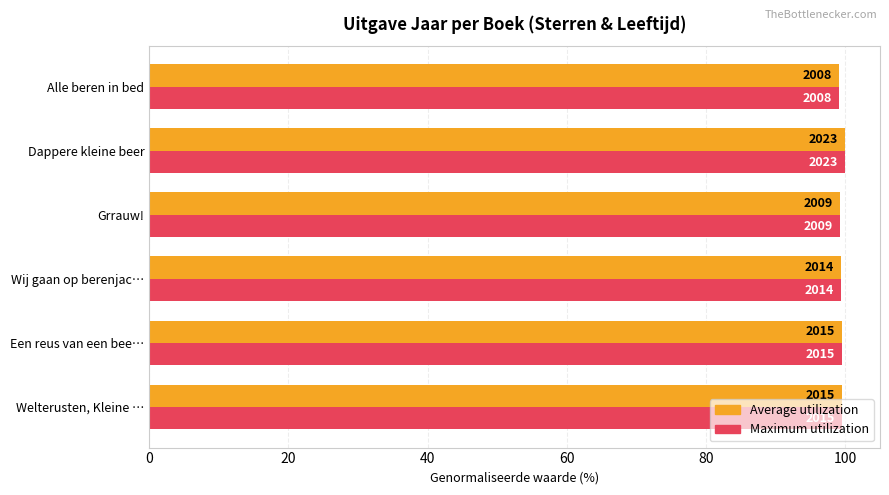

What is the difference between the maximum and minimum values in the Average utilization series?

0.7